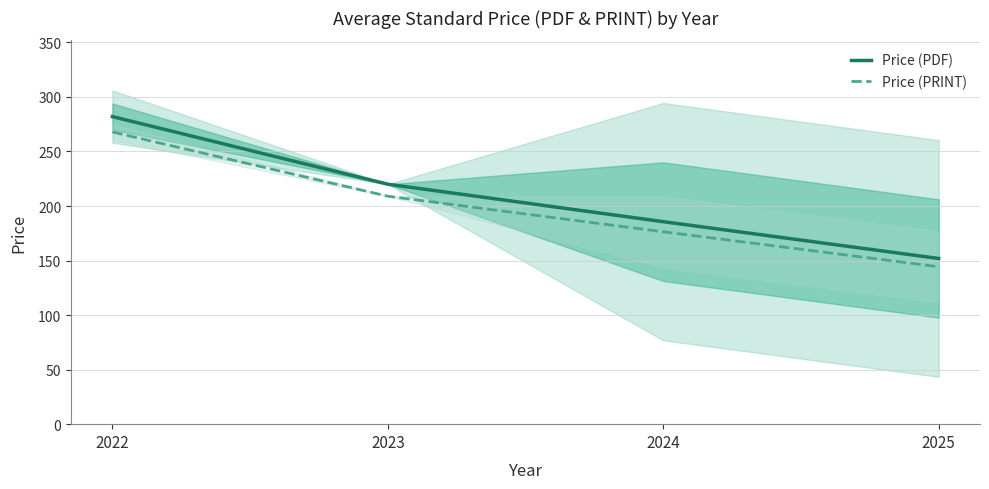

Is it true that Price (PDF) equals 35.4 at 2025?

False